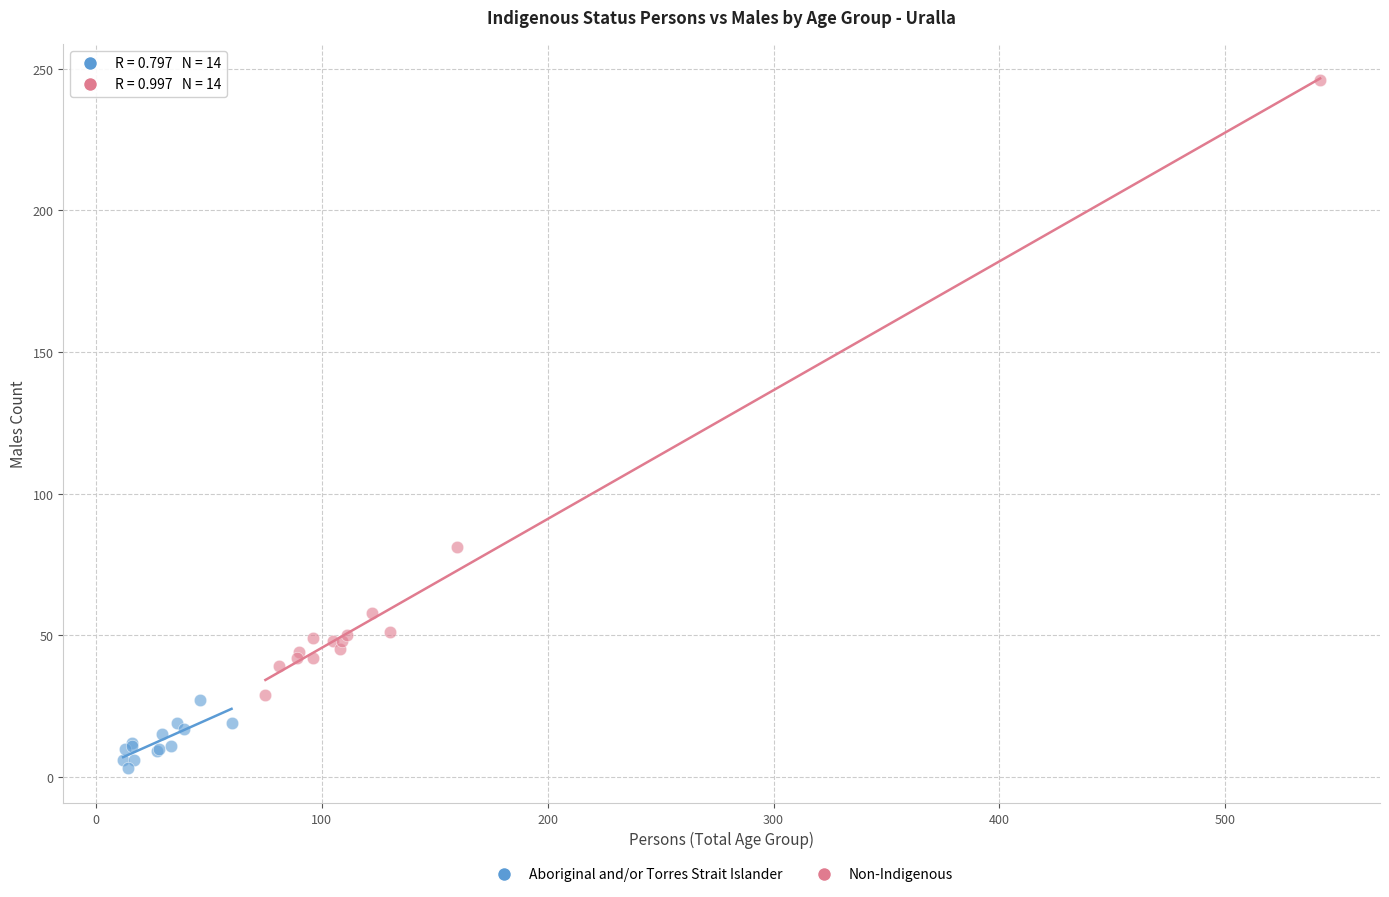

What are all the series names shown in the legend?

Aboriginal and/or Torres Strait Islander, Non-Indigenous